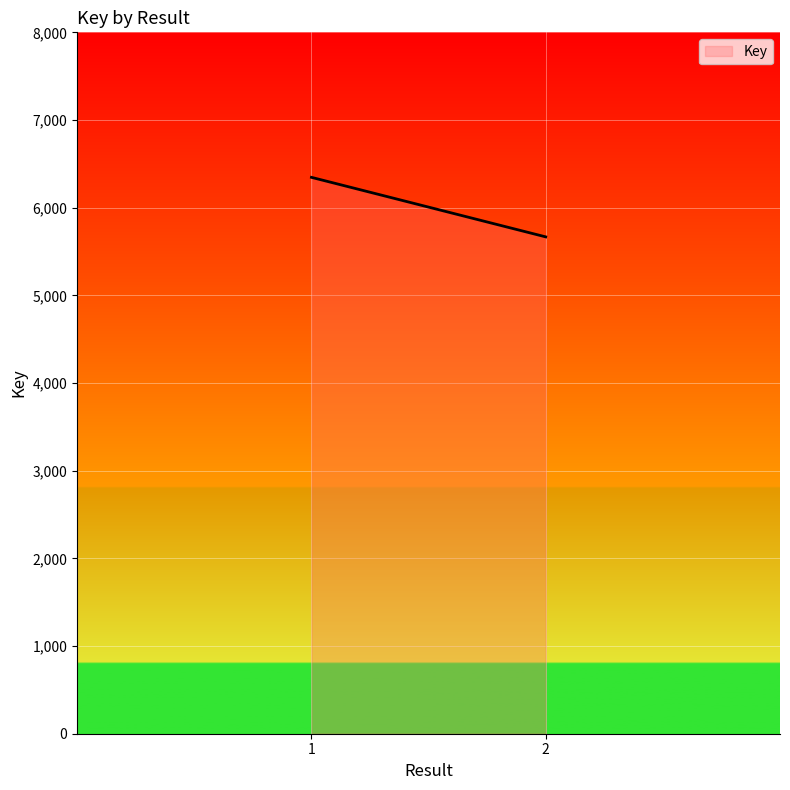

Is it true that the value at 2 is 7850?

False